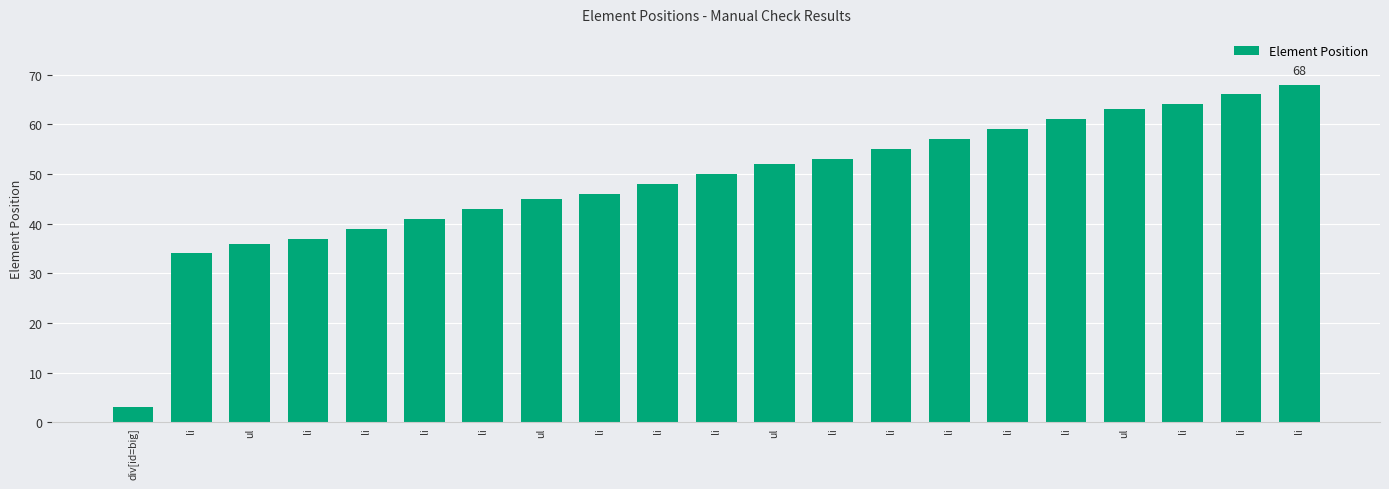

Rank the categories by value from highest to lowest.

li, li, li, ul, li, li, li, li, li, ul, li, li, li, ul, li, li, li, li, ul, li, div[id=big]